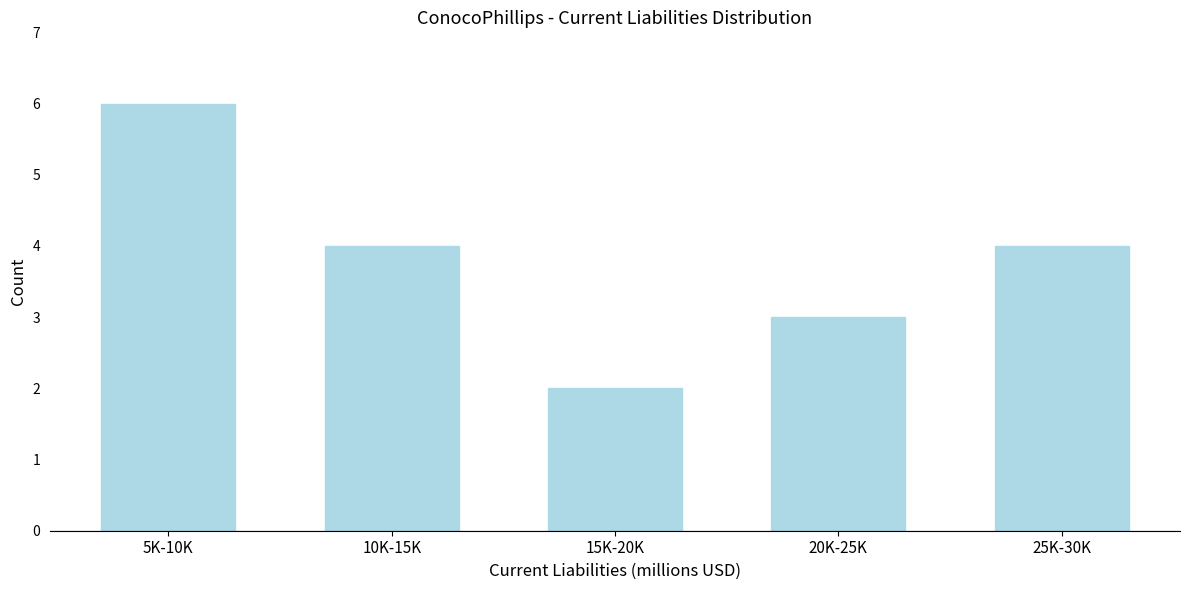

Reading left to right, list all the values displayed in this chart.

6	4	2	3	4